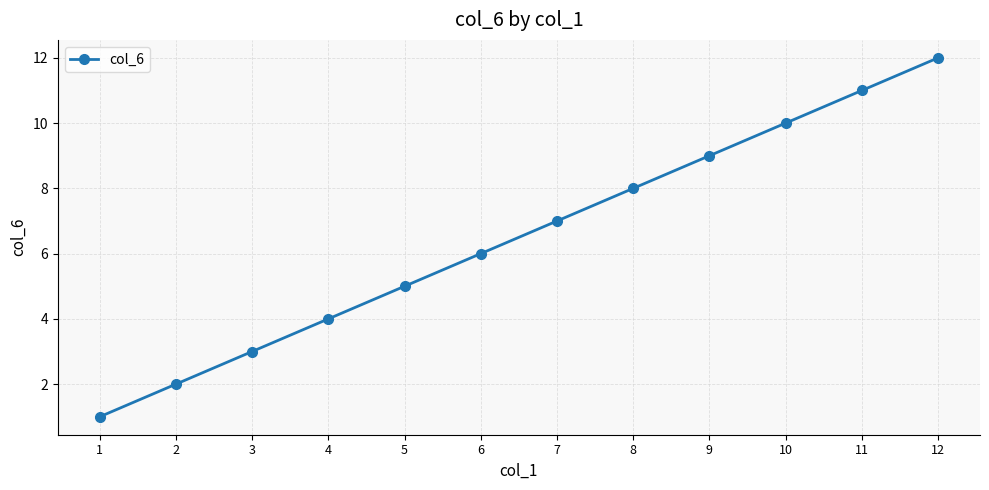

What is the difference between the maximum and minimum values?

11